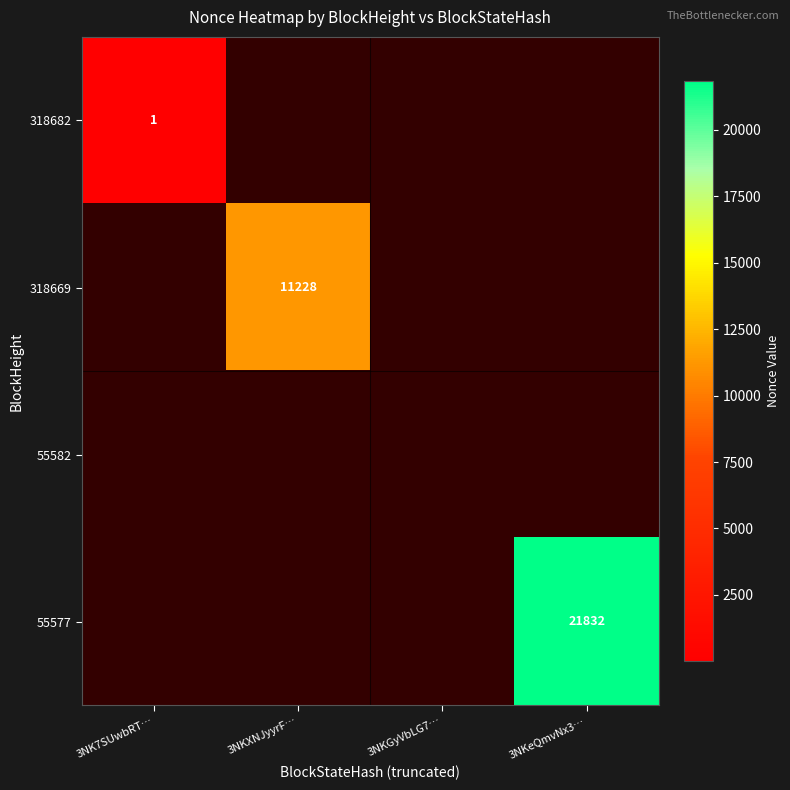

The value of 318669 at 3NKXNJyyrF… is 7701. True or false?

False